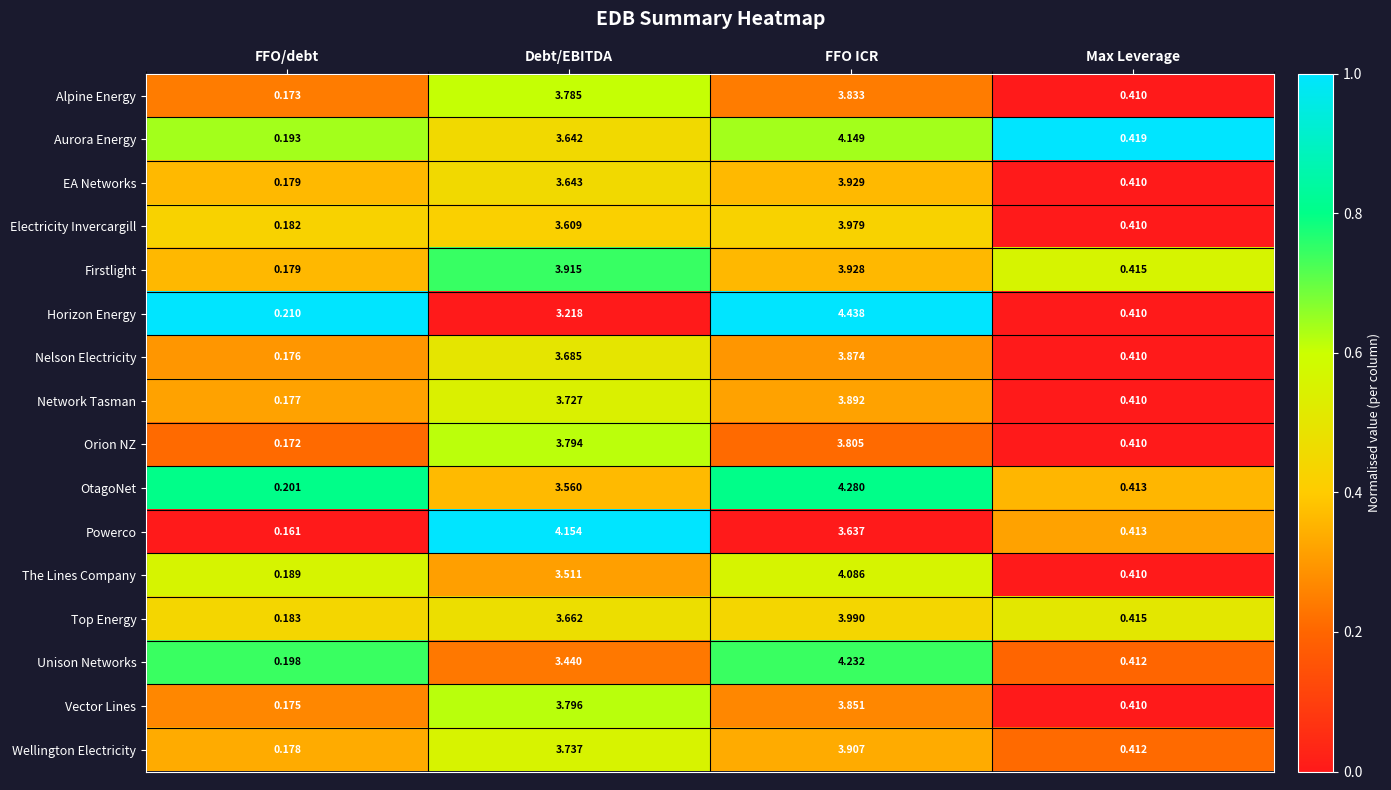

At how many categories does at least one series exceed 0?

4